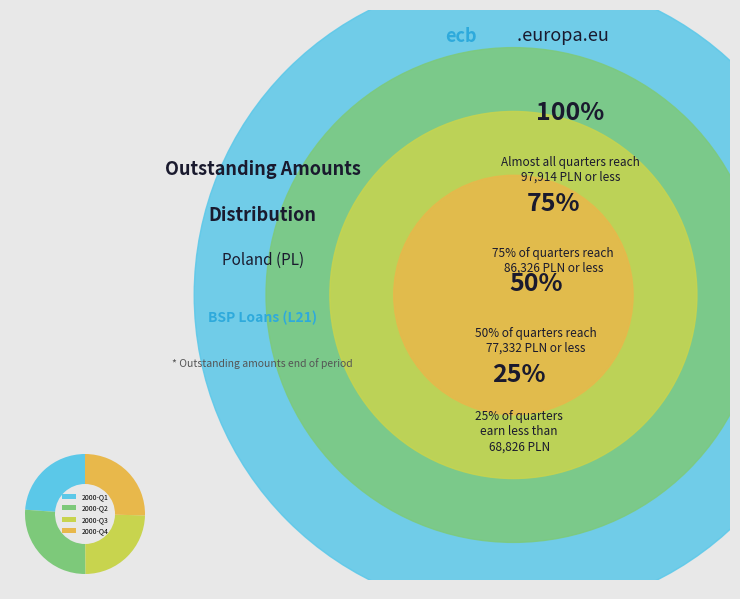

The 2000-Q4 slice represents 15% of the pie. True or false?

False